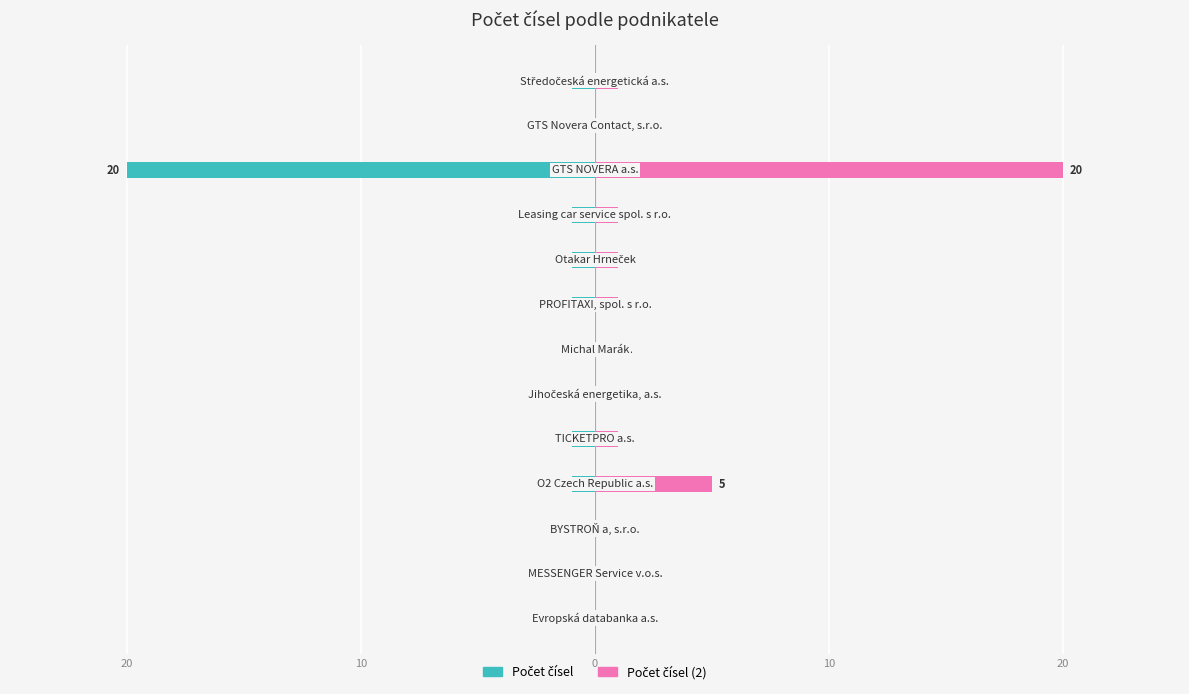

Which series has the largest total across all categories?

Počet čísel (2)